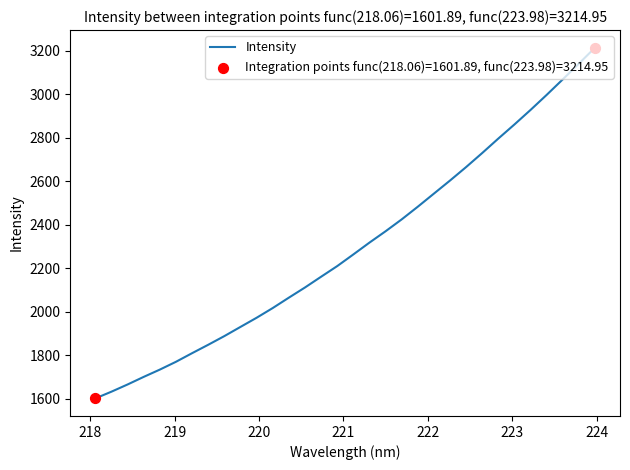

What is the maximum value shown in the chart?

3215.0